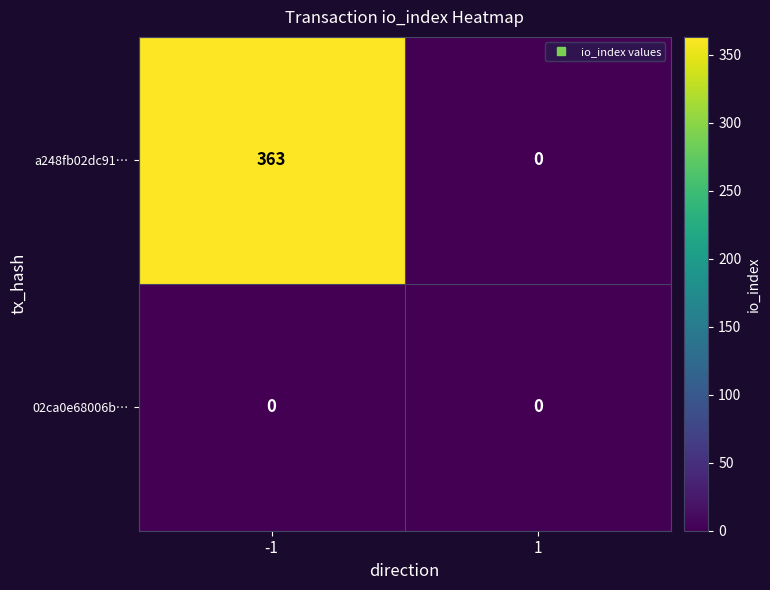

Which series has the widest spread of values?

a248fb02dc91…